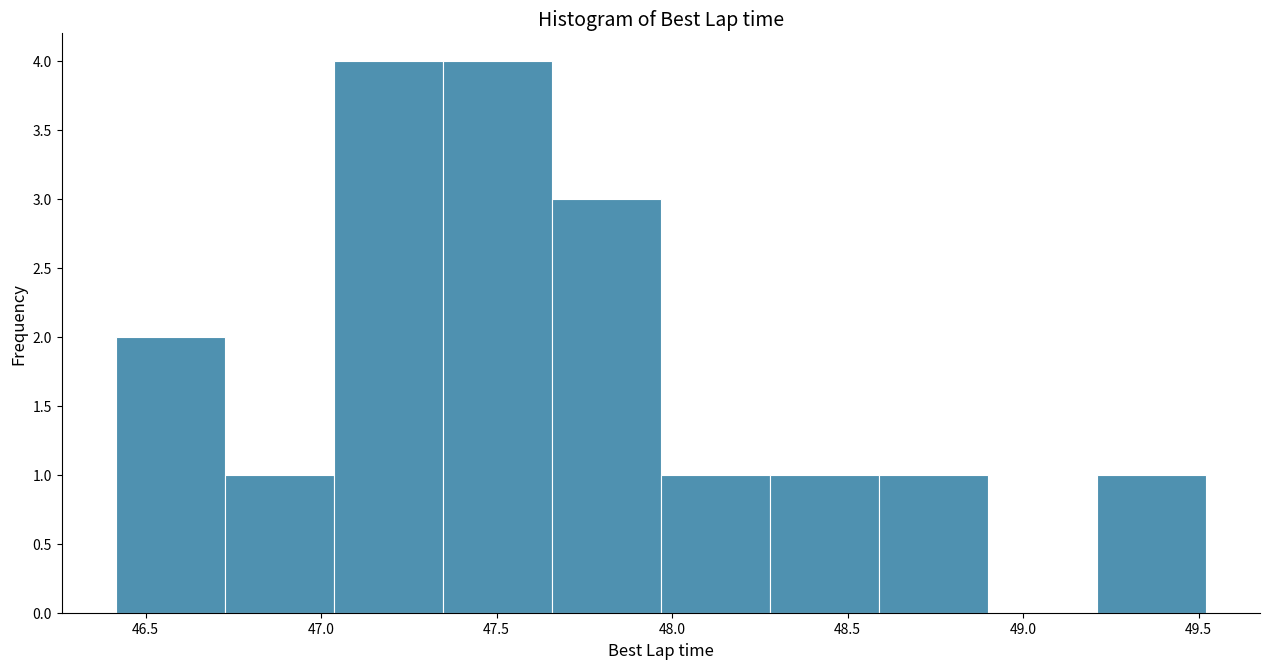

Reading left to right, list every bar in this chart as the range it spans on the x-axis followed by its height. Neither the bar edges nor the heights are printed on the chart, so give them approximately, as read against the axes.

46.40 to 46.75: 2
46.75 to 47.05: 1
47.05 to 47.35: 4
47.35 to 47.65: 4
47.65 to 47.95: 3
47.95 to 48.30: 1
48.30 to 48.60: 1
48.60 to 48.90: 1
48.90 to 49.20: 0
49.20 to 49.50: 1